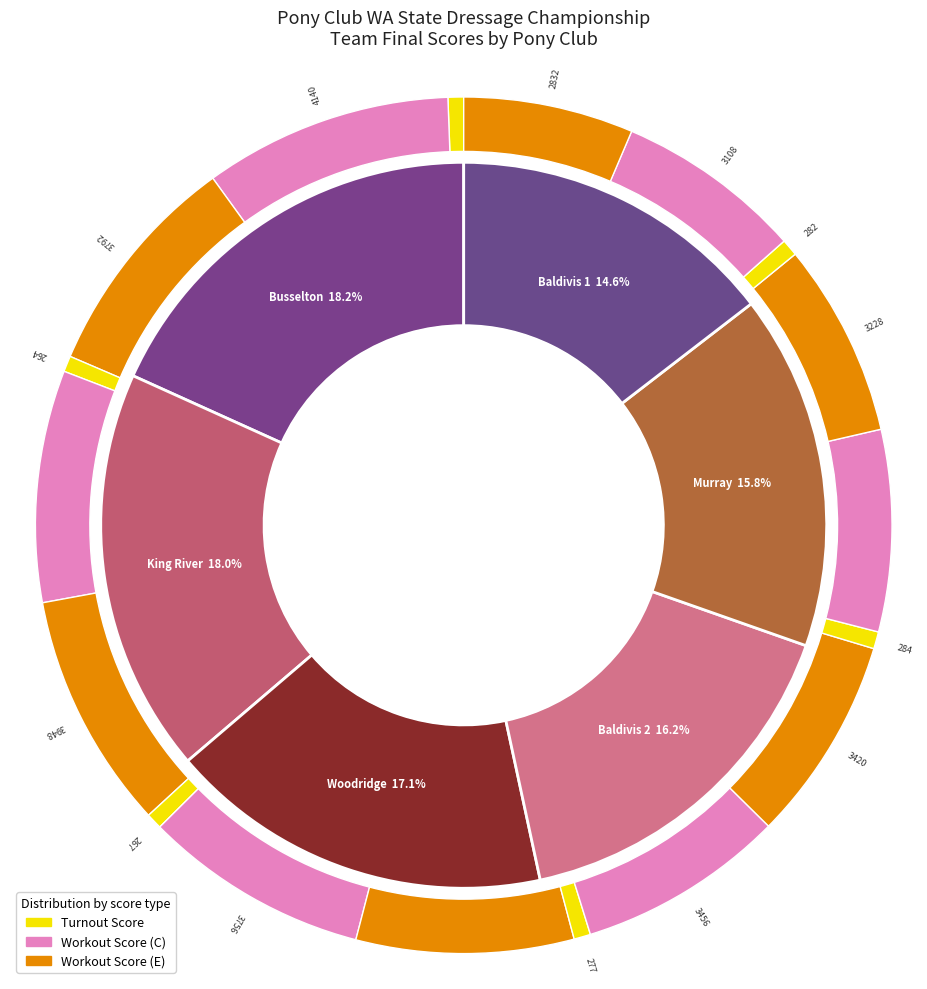

To the nearest percent, what percentage of the pie is Woodridge?

17%